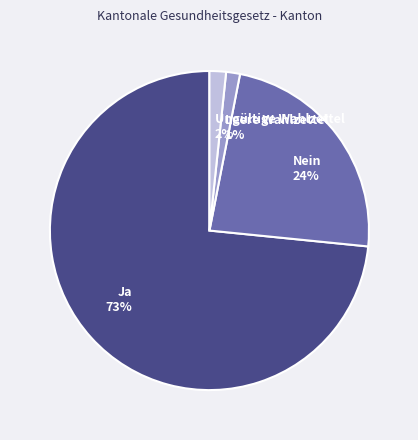

Which slice is the largest?

Ja